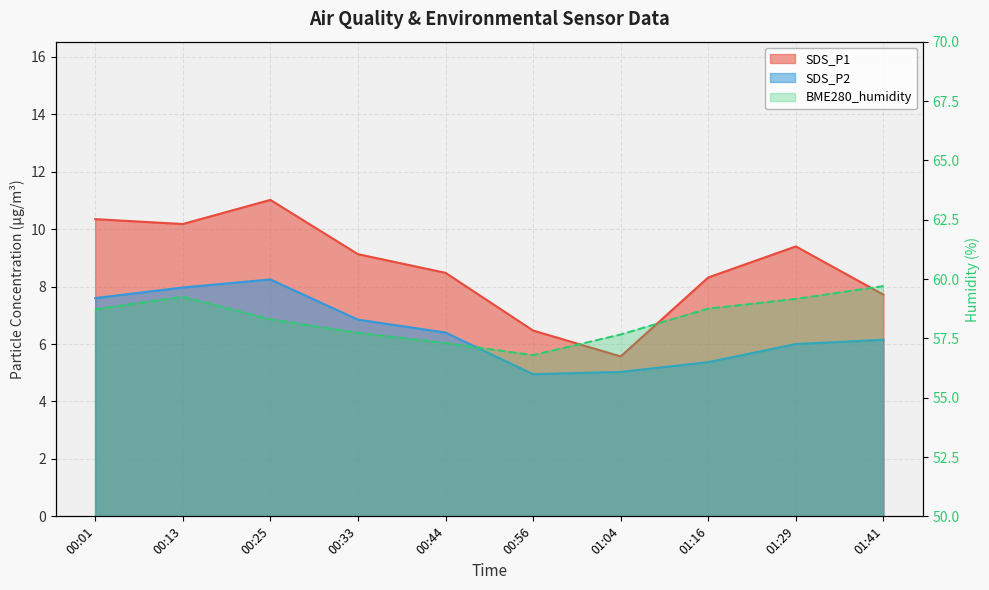

What is the total value across all series at 00:25?

77.6